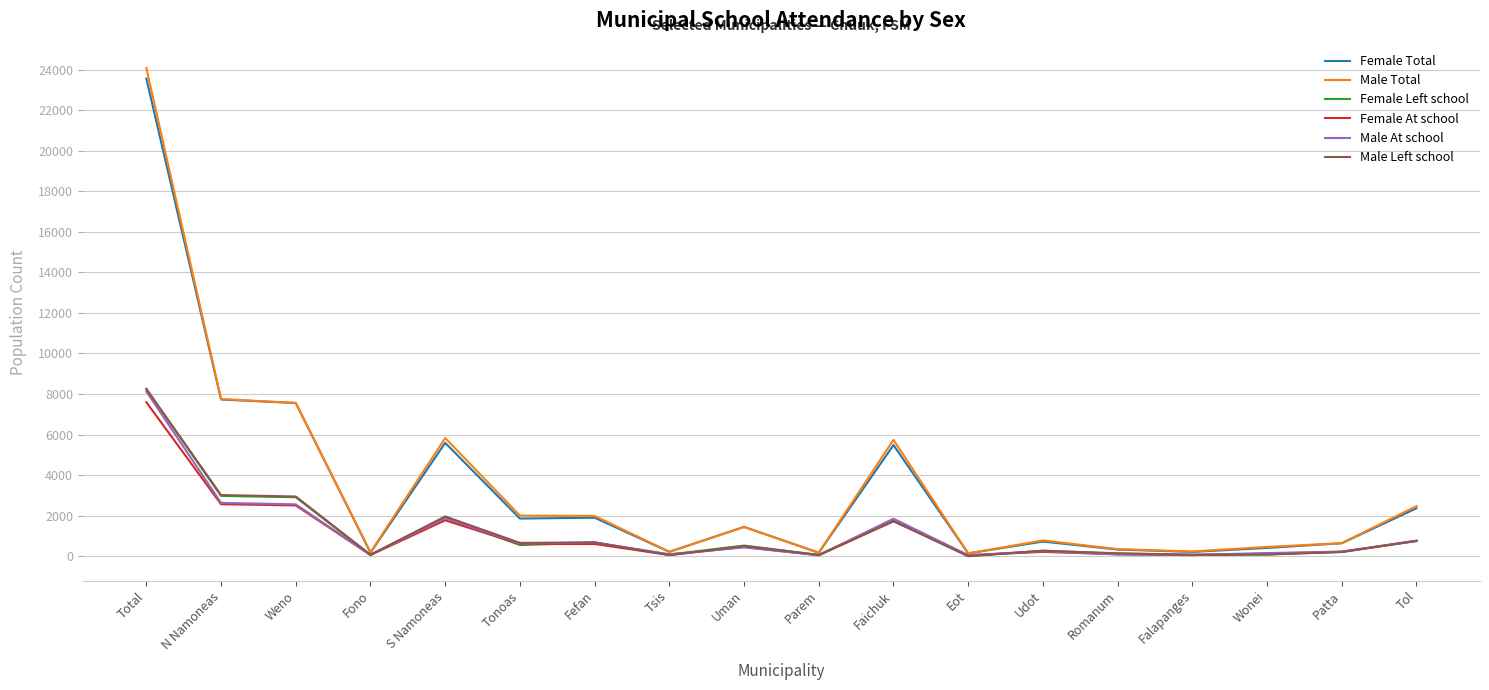

The value of Male At school at S Namoneas is 1883. True or false?

True